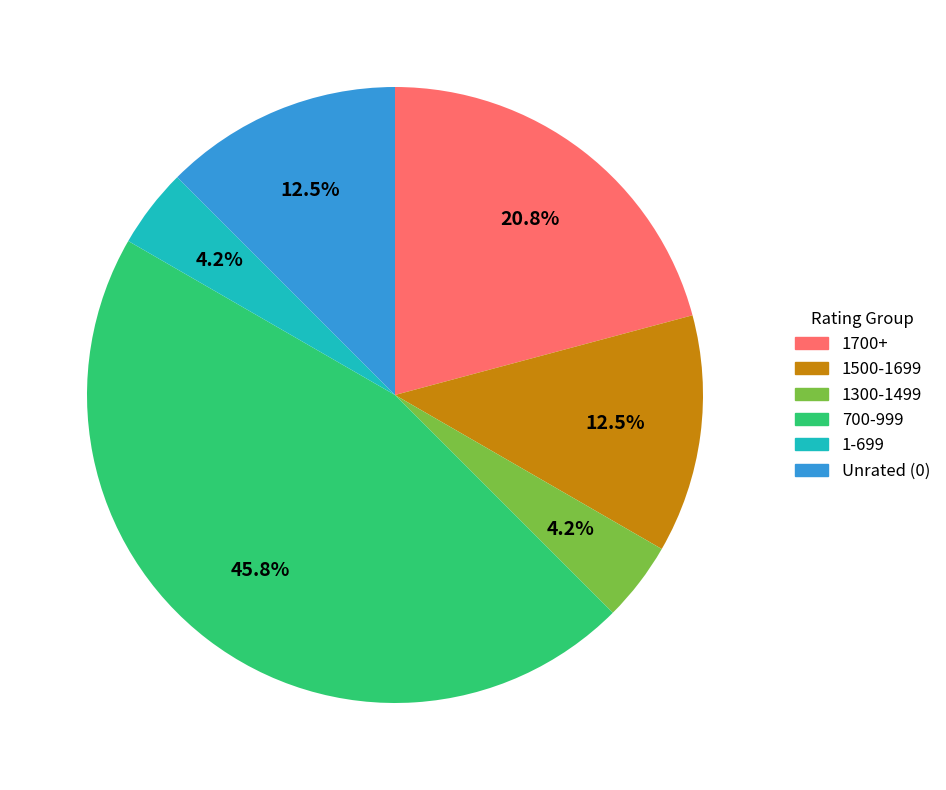

Does any single category account for the majority?

No